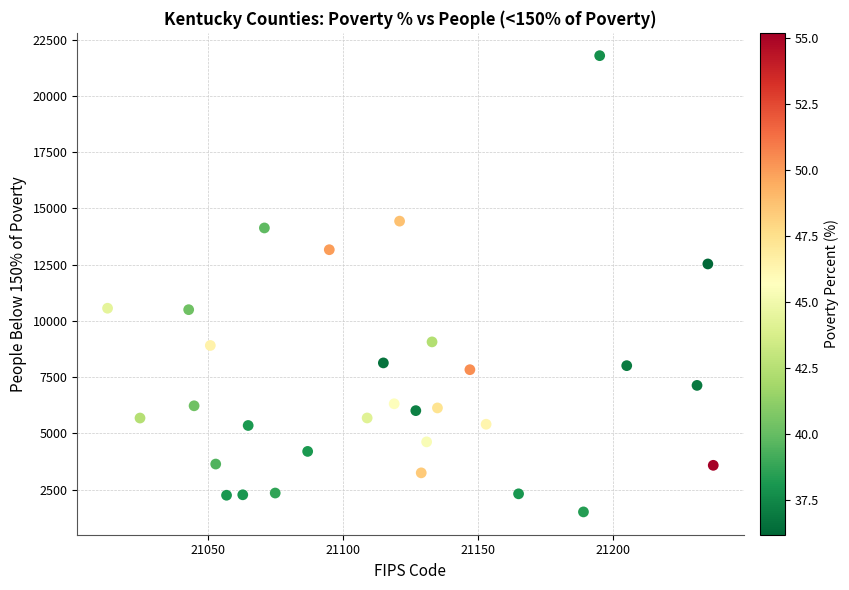

What is the range of Y values (max minus min)?

20277